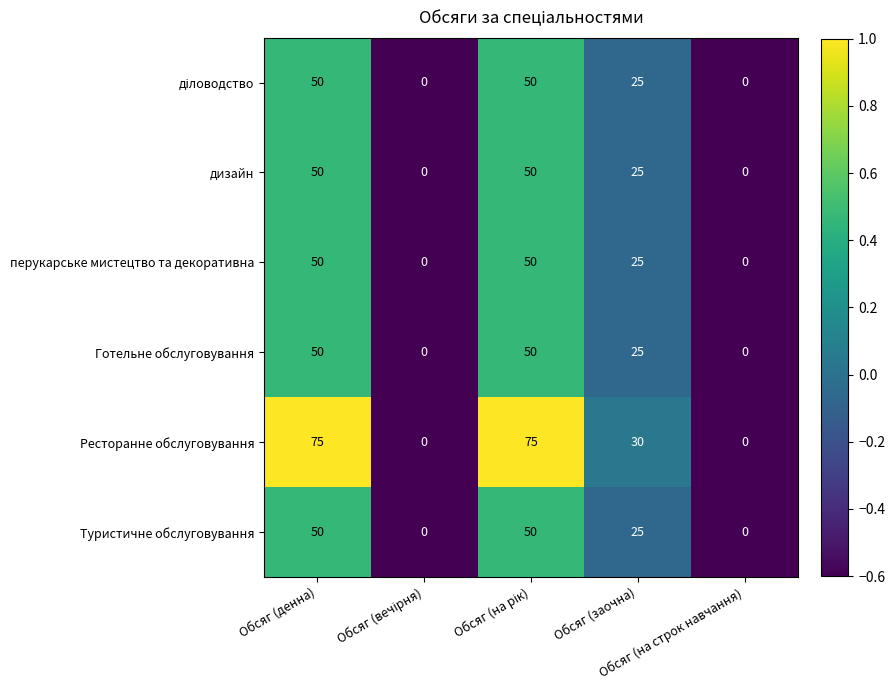

What is the sum of all Туристичне обслуговування values?

125